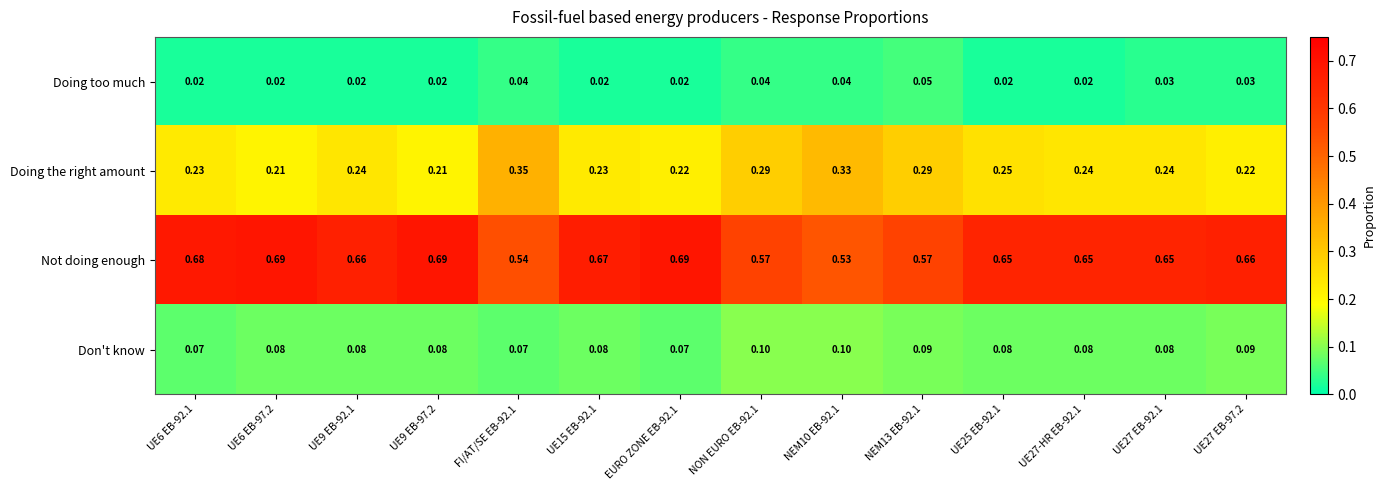

How many distinct data groups are displayed?

4